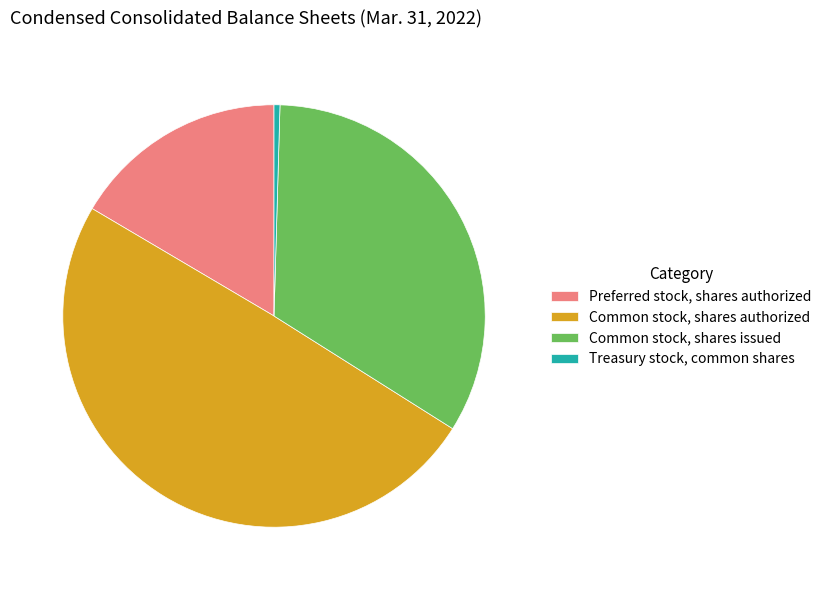

Approximately how many times larger is the value at Preferred stock, shares authorized compared to Common stock, shares authorized?

0.3